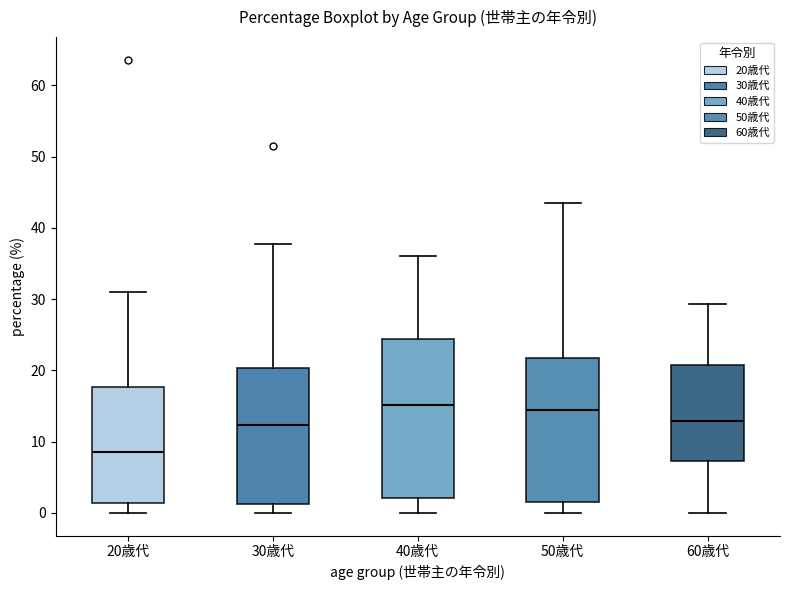

Where does the lower whisker of the box for 30歳代 end on the y-axis? The values are not printed on the chart, so give them approximately, as read against the axis.

0